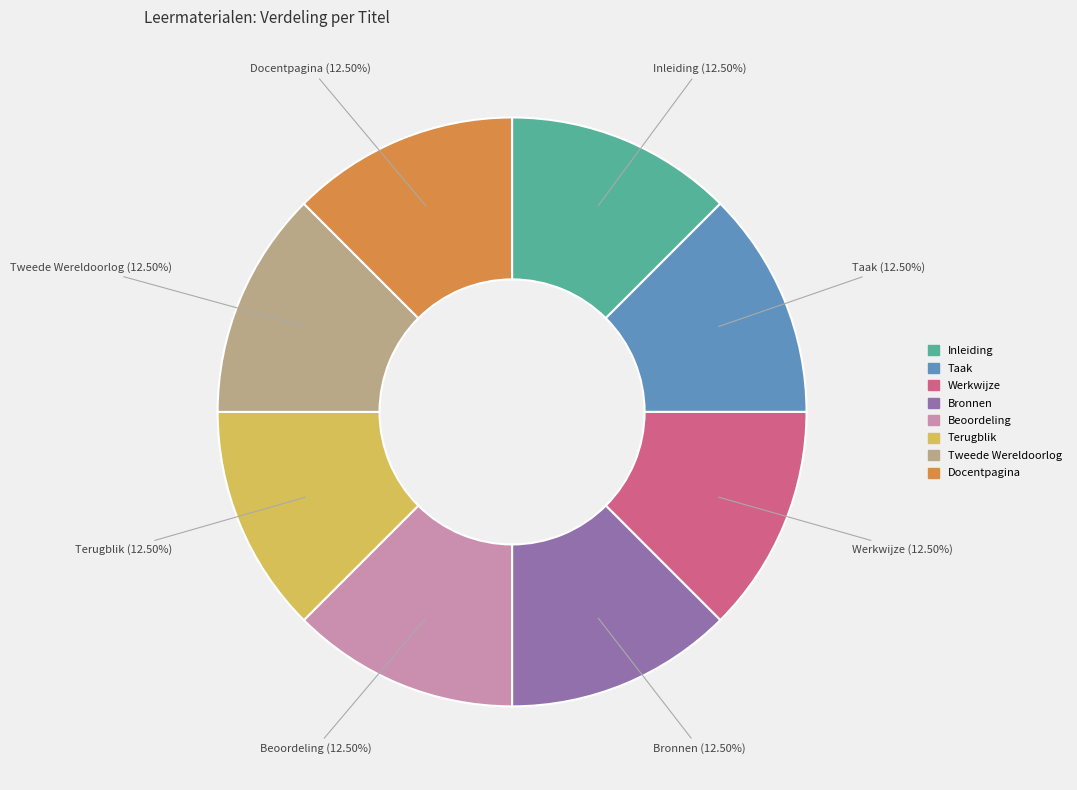

Approximately how many times larger is the value at Terugblik compared to Bronnen?

1.0